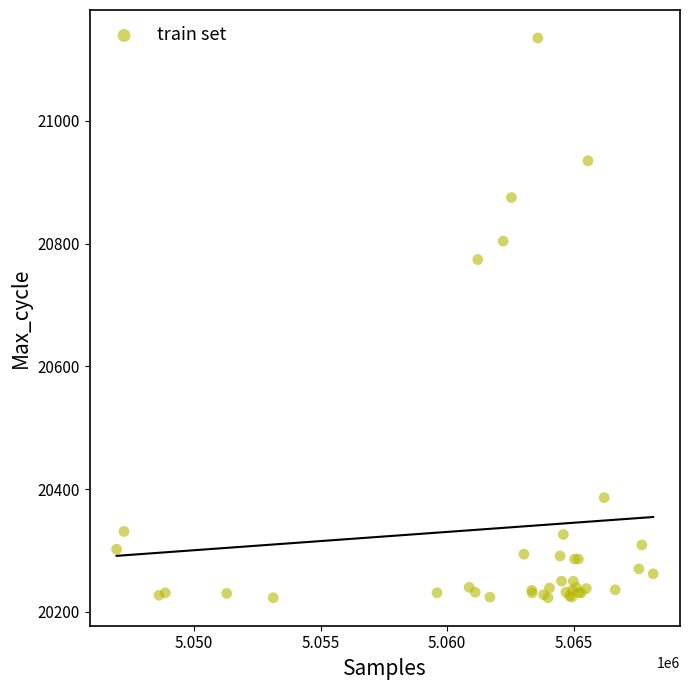

What Y value in the scatter plot is closest to 20679?

20774